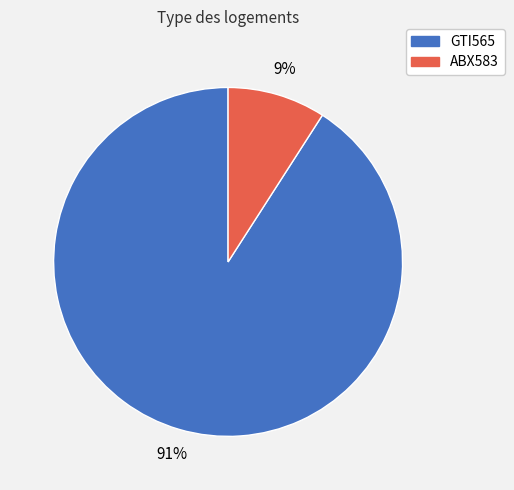

What is the majority slice?

GTI565